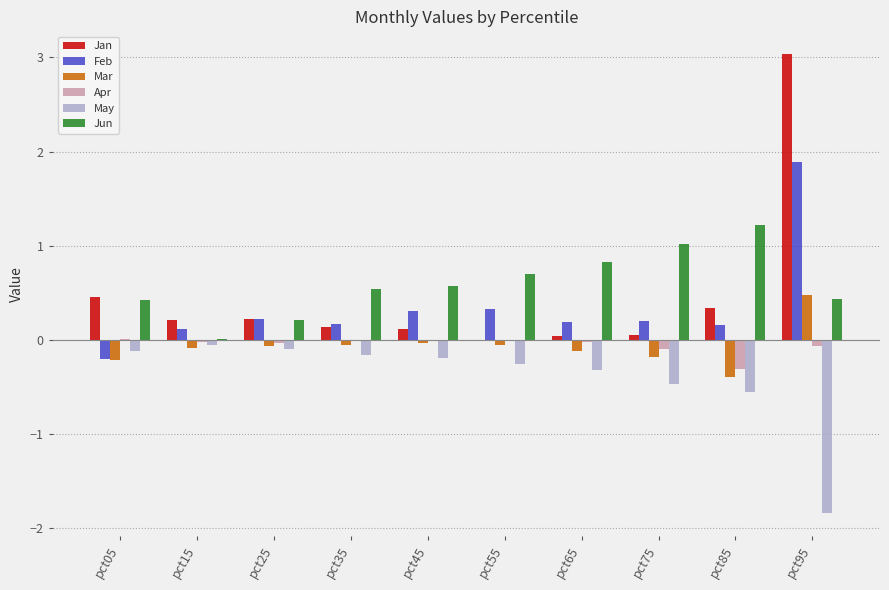

What is the maximum value shown in the chart?

3.0